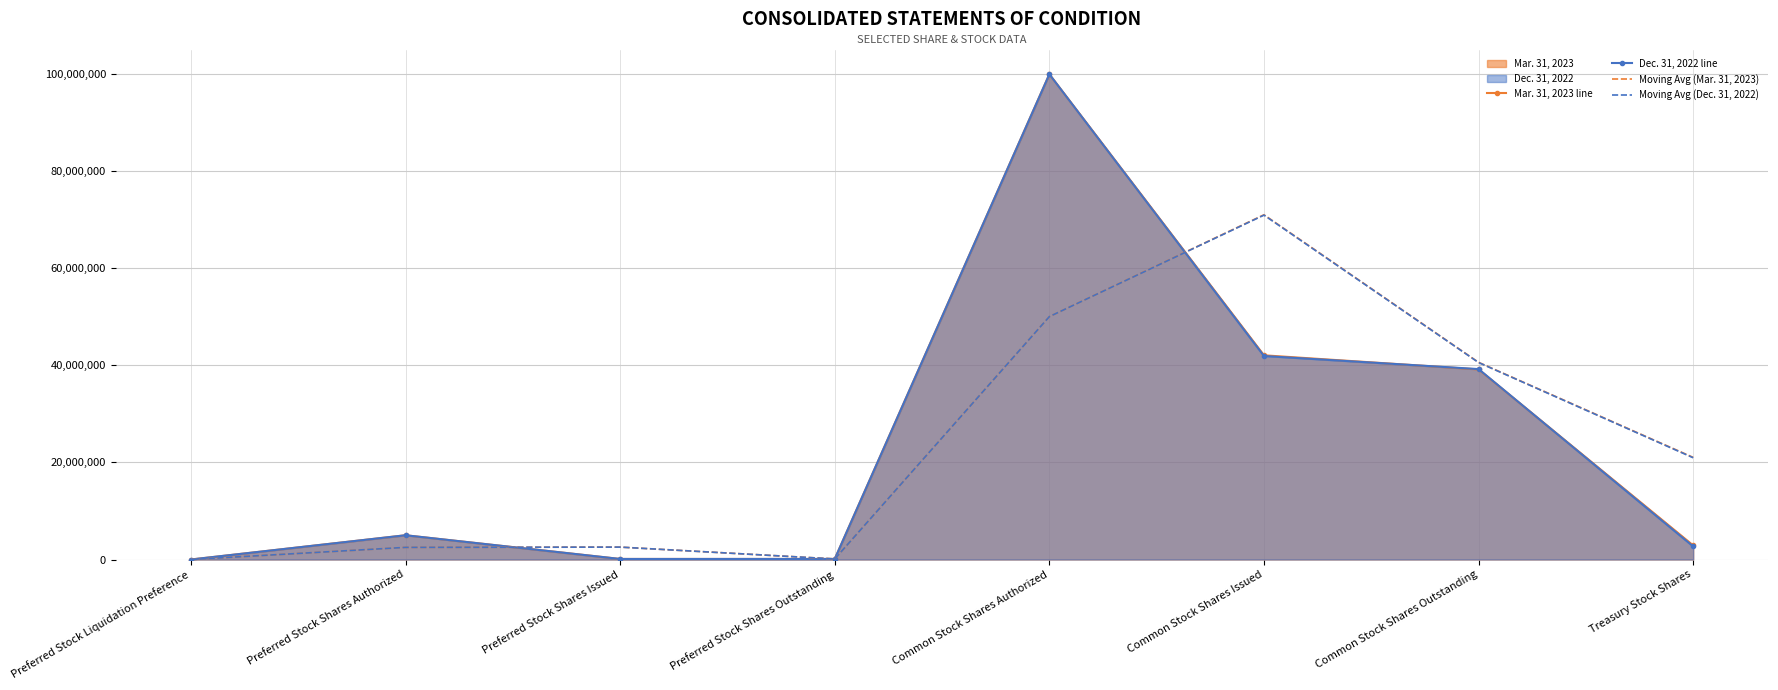

How many interior local valleys does the Moving Avg (Dec. 31, 2022) series have?

1